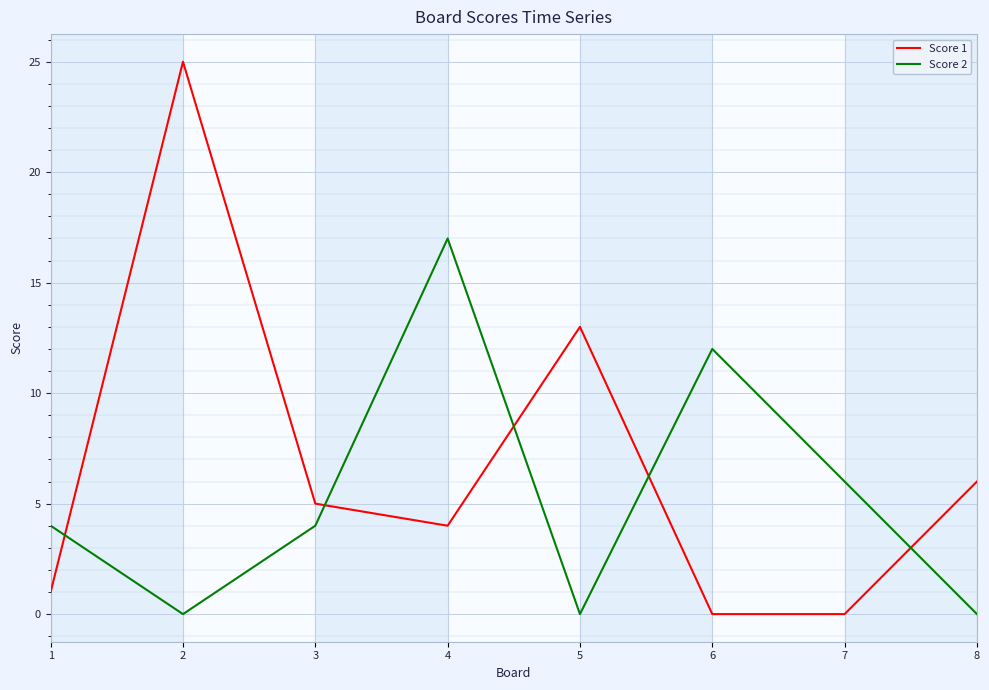

Is it true that Score 1 equals 0 at 6?

True